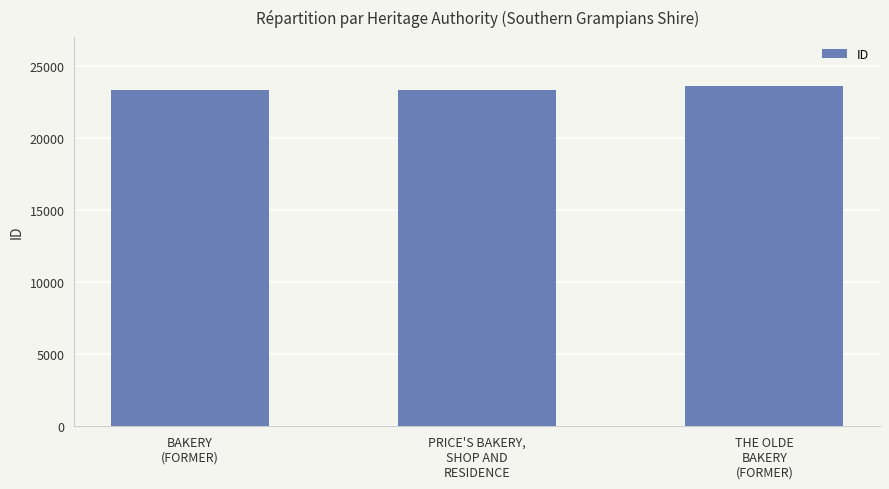

How many distinct data groups are displayed?

1